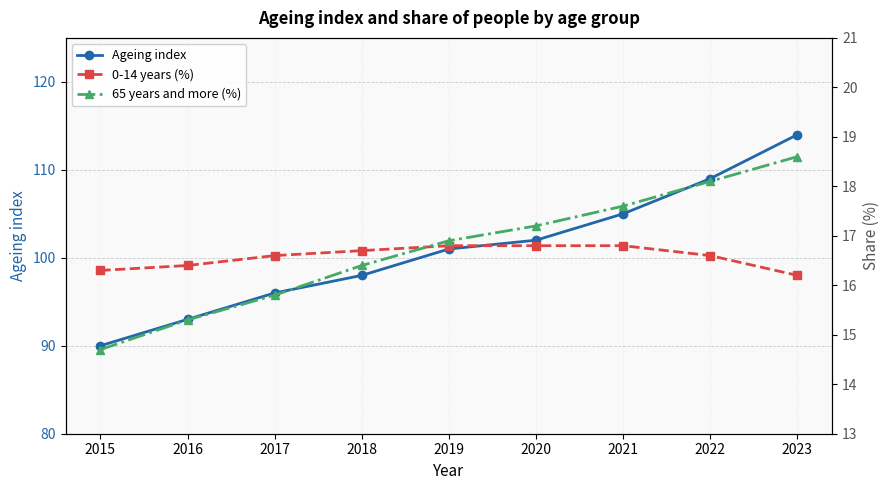

The 0-14 years (%) series shows 28.3 at 2017. True or false?

False